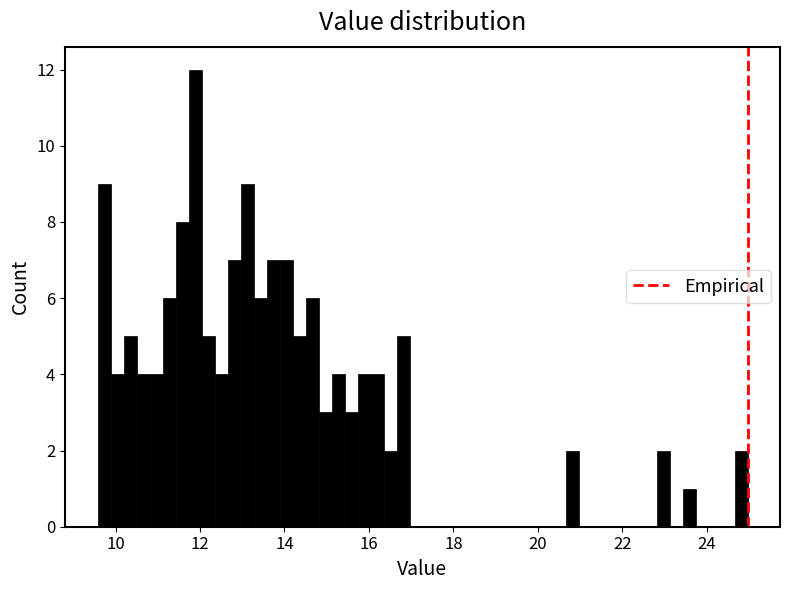

Read against the x-axis, roughly where is the centre of the tallest bar?

11.8